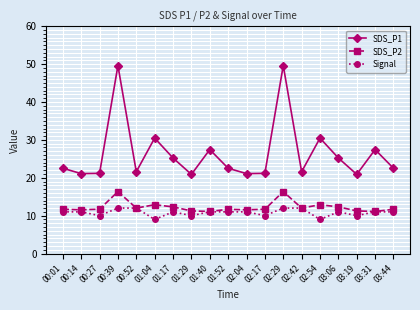

What is the smallest value displayed?

9.0